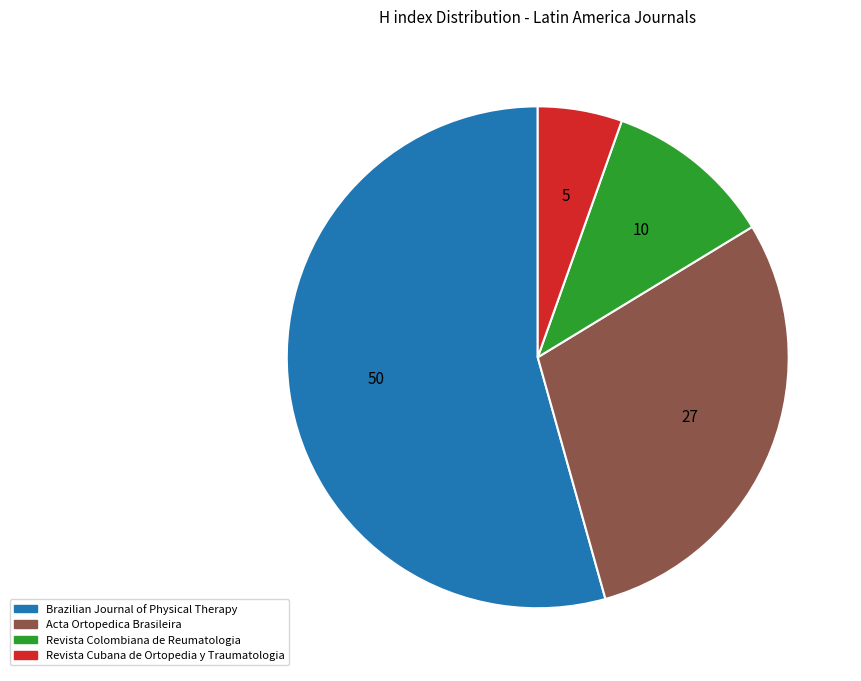

Does Brazilian Journal of Physical Therapy represent more than half of the total?

Yes